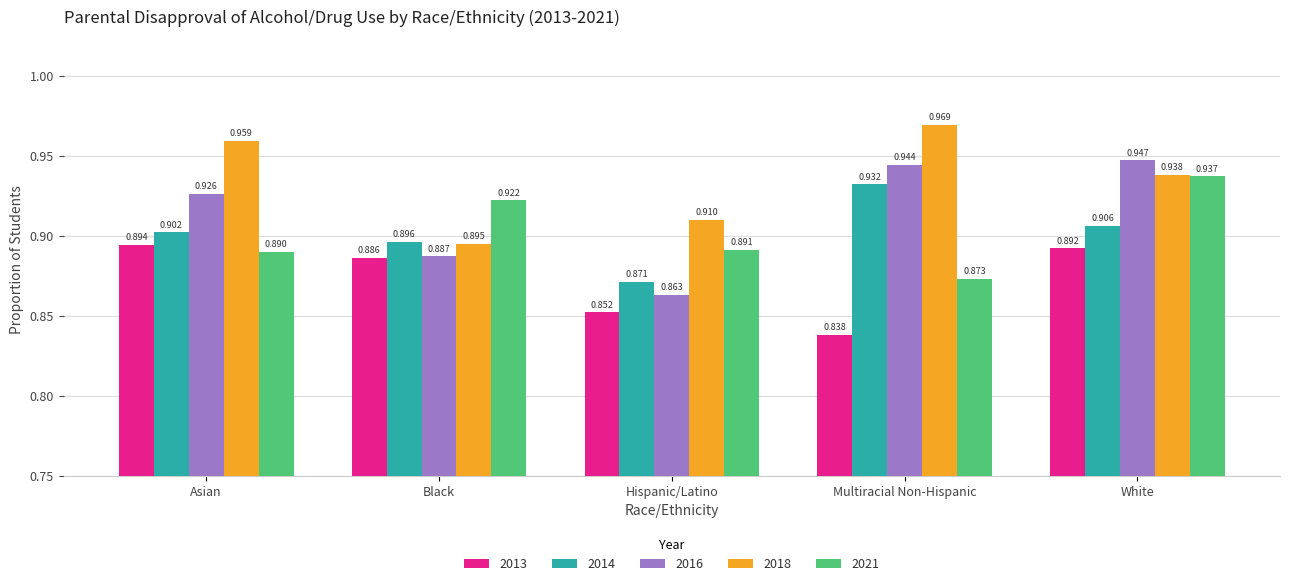

Rank the categories by 2018 value from highest to lowest.

Multiracial Non-Hispanic, Asian, White, Hispanic/Latino, Black